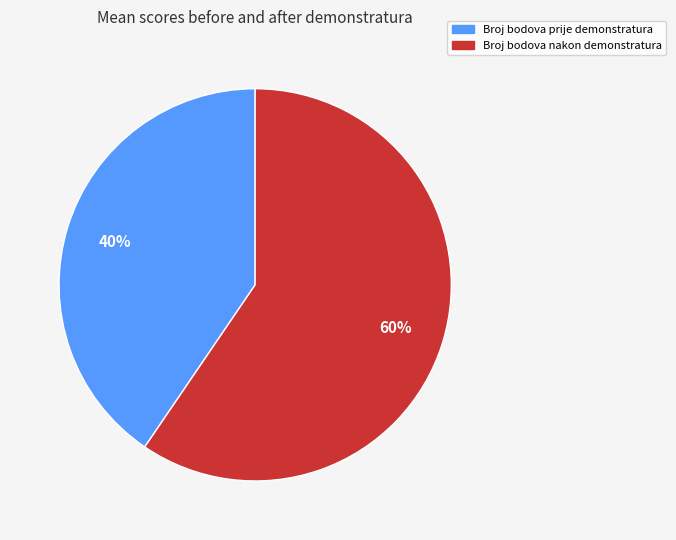

Does any single category account for the majority?

Yes